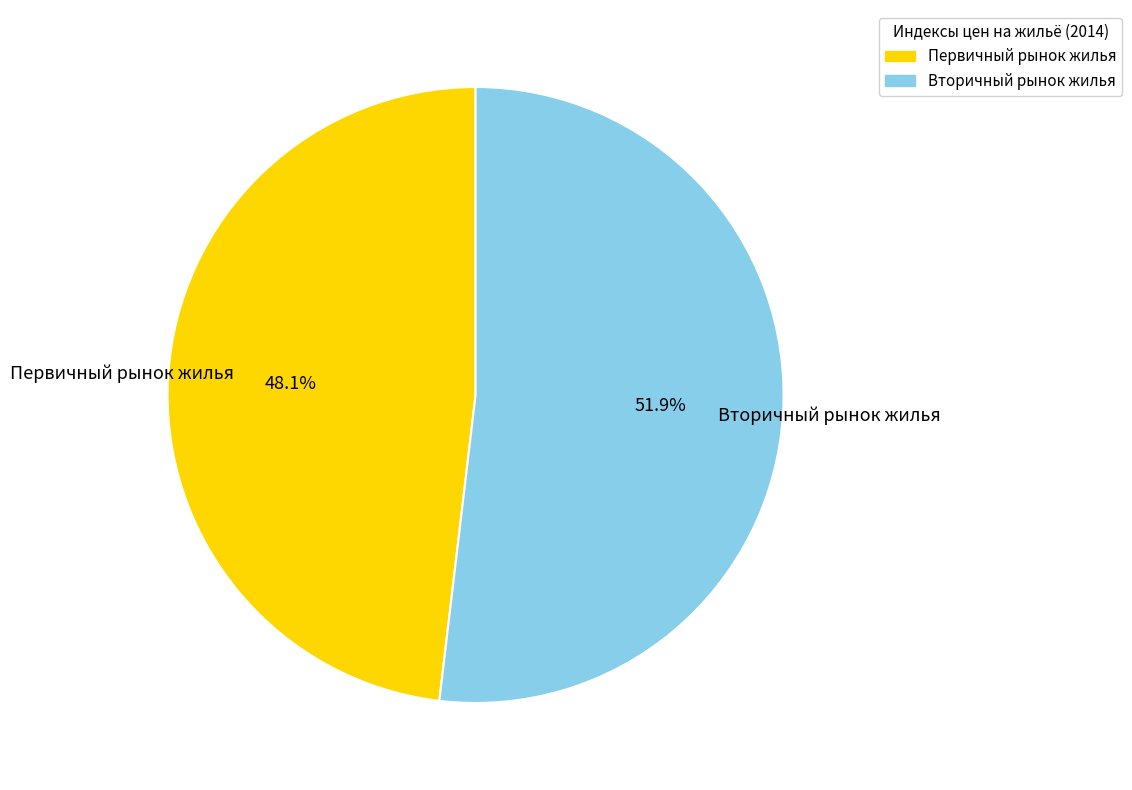

Count the number of slices in the pie.

2